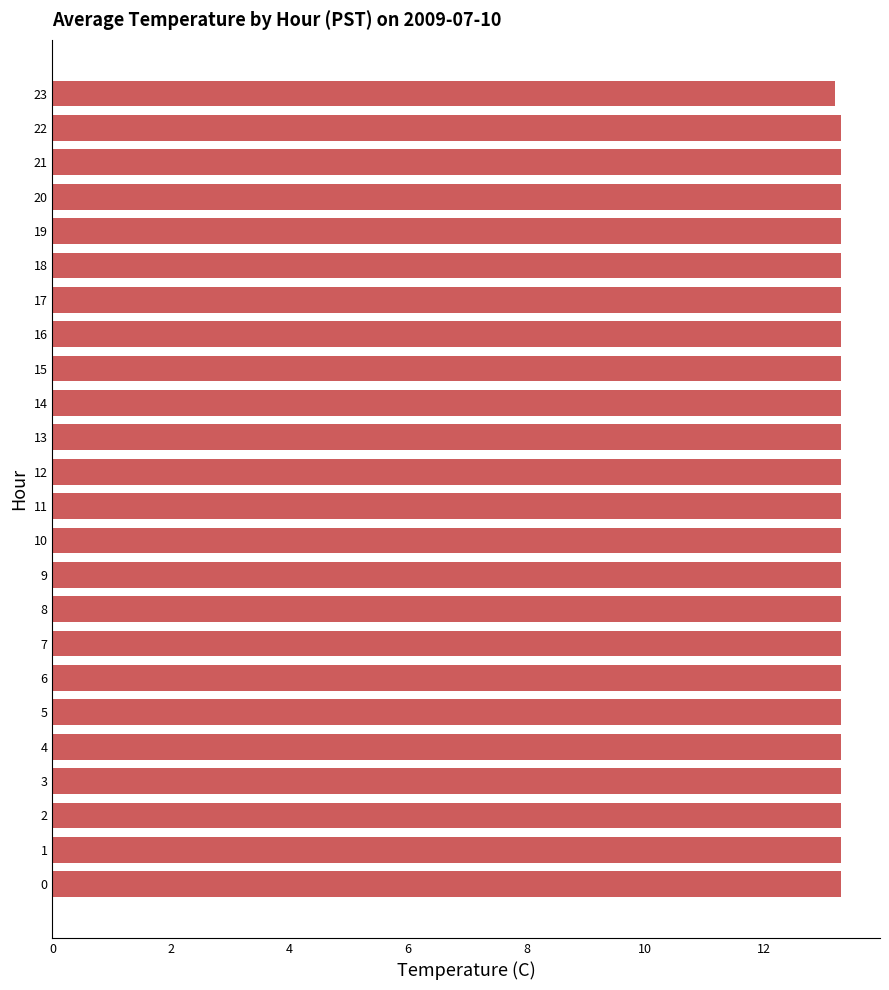

Reading bottom to top, list all the values displayed in this chart.

13.3	13.3	13.3	13.3	13.3	13.3	13.3	13.3	13.3	13.3	13.3	13.3	13.3	13.3	13.3	13.3	13.3	13.3	13.3	13.3	13.3	13.3	13.3	13.2